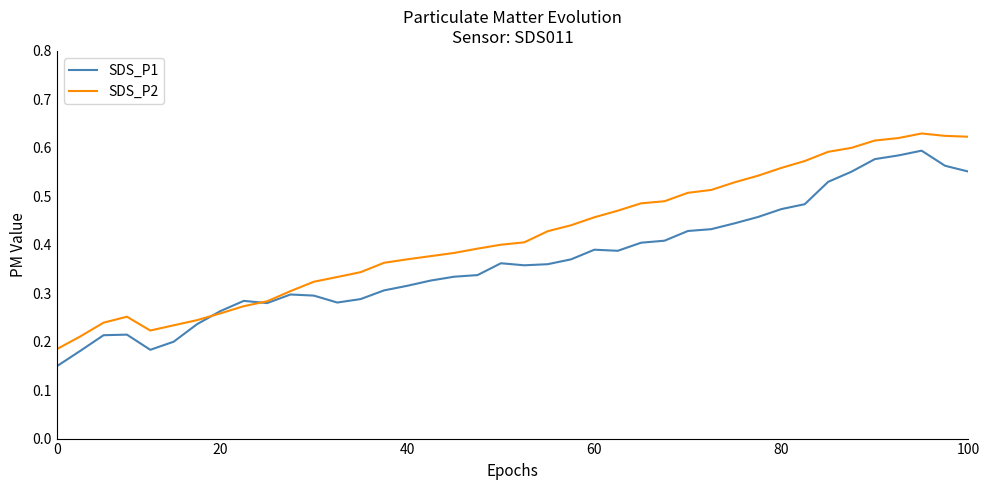

In SDS_P2, how many points are lower than both neighbors (excluding endpoints)?

1